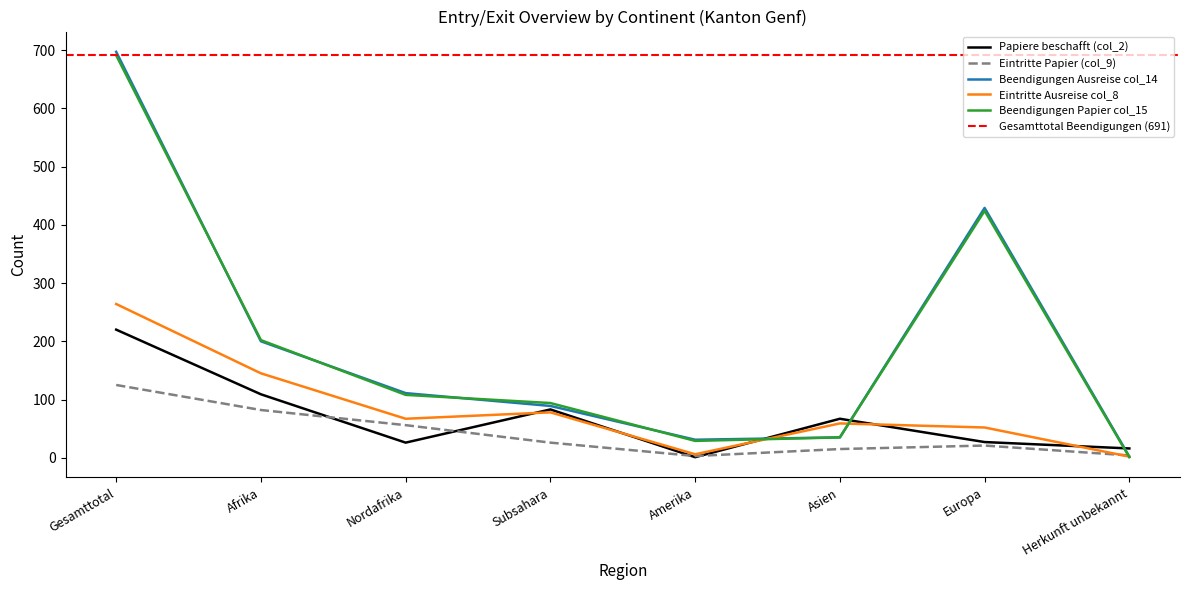

Count the number of categories in the chart.

8